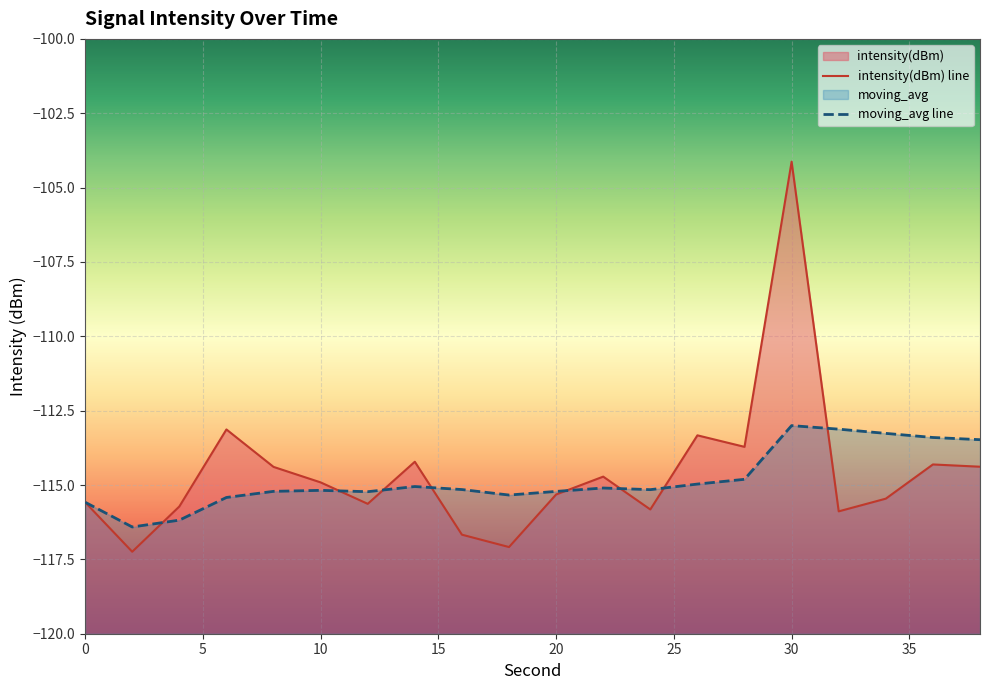

At which label does moving_avg first exceed -115?

26